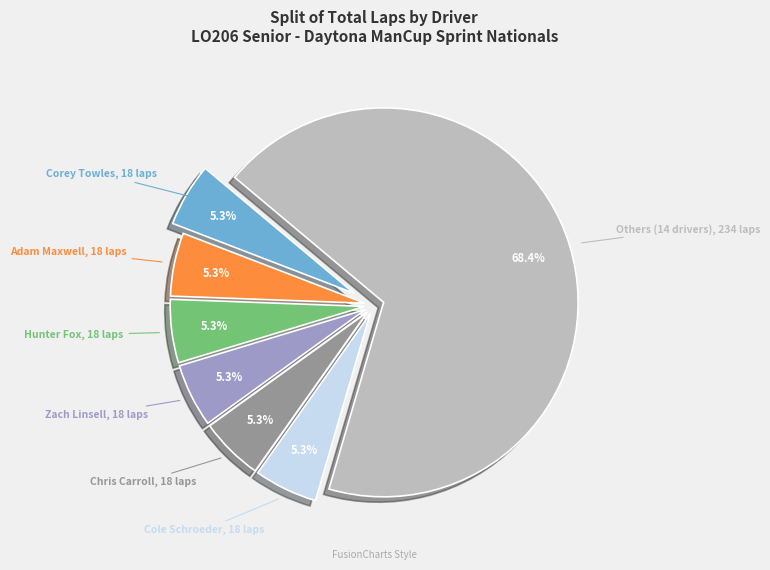

Does Hunter Fox represent more than half of the total?

No